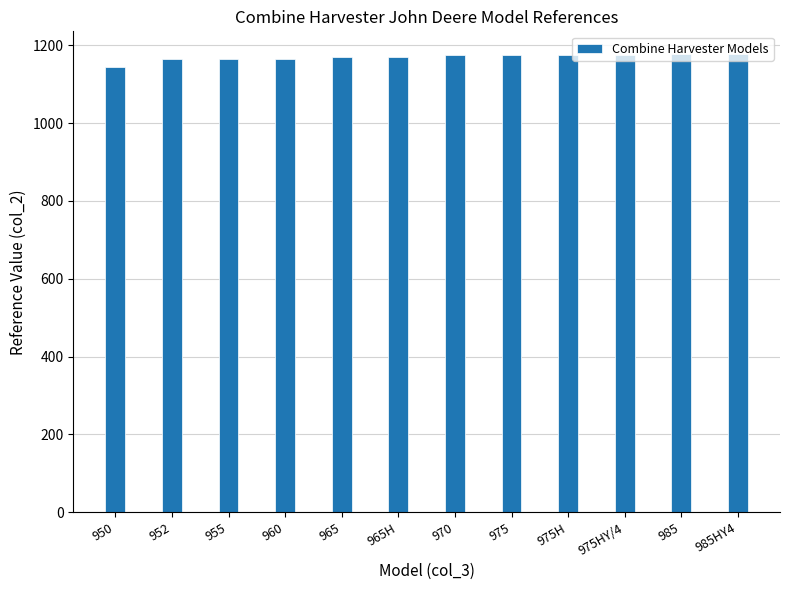

Is it true that the value at 985HY4 is 1177?

True